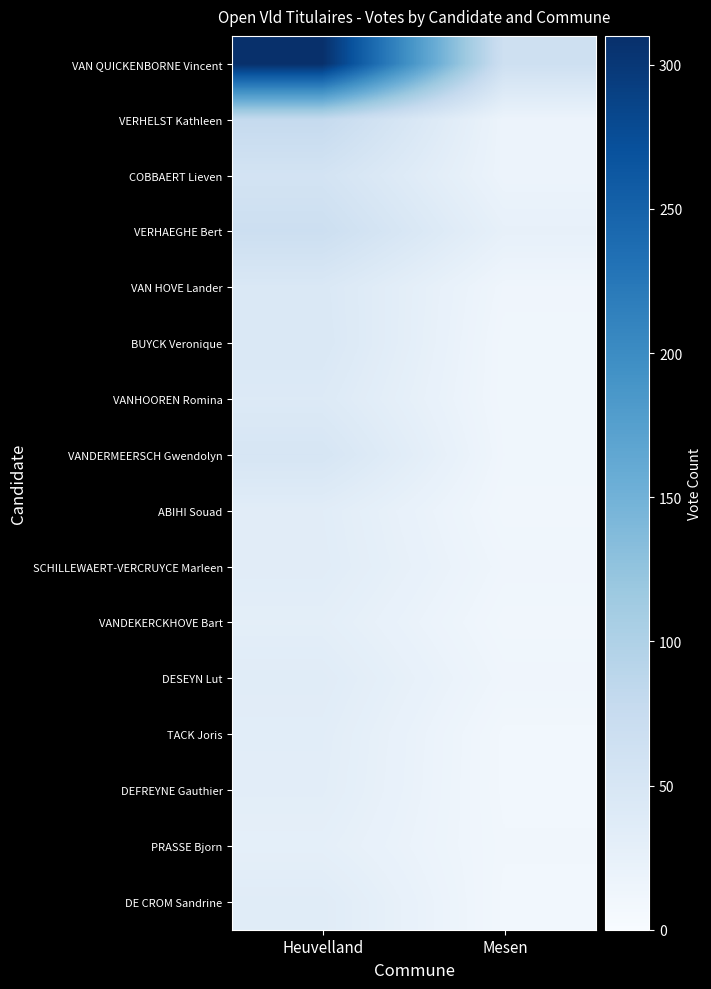

Reading left to right, list all the values displayed in this chart.

VAN QUICKENBORNE Vincent: Heuvelland=310	Mesen=64
VERHELST Kathleen: Heuvelland=78	Mesen=17
COBBAERT Lieven: Heuvelland=56	Mesen=17
VERHAEGHE Bert: Heuvelland=67	Mesen=25
VAN HOVE Lander: Heuvelland=45	Mesen=13
BUYCK Veronique: Heuvelland=46	Mesen=11
VANHOOREN Romina: Heuvelland=41	Mesen=11
VANDERMEERSCH Gwendolyn: Heuvelland=51	Mesen=12
ABIHI Souad: Heuvelland=34	Mesen=10
SCHILLEWAERT-VERCRUYCE Marleen: Heuvelland=35	Mesen=13
VANDEKERCKHOVE Bart: Heuvelland=30	Mesen=10
DESEYN Lut: Heuvelland=36	Mesen=13
TACK Joris: Heuvelland=33	Mesen=9
DEFREYNE Gauthier: Heuvelland=32	Mesen=9
PRASSE Bjorn: Heuvelland=28	Mesen=10
DE CROM Sandrine: Heuvelland=36	Mesen=9